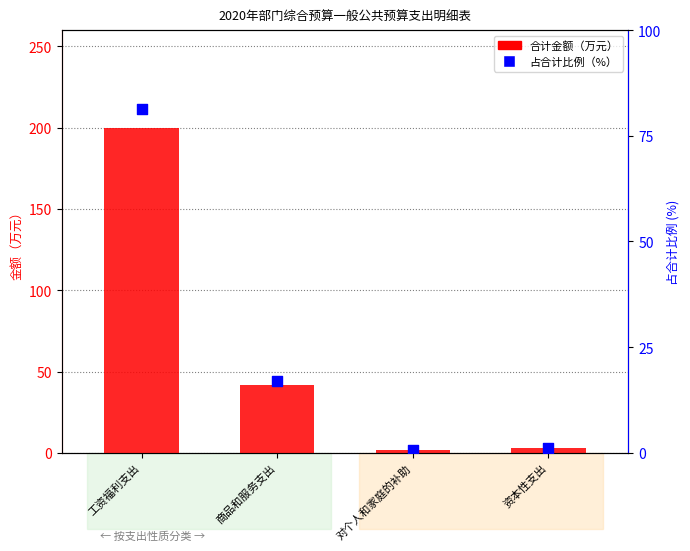

At which category is the sum across all series the highest?

工资福利支出